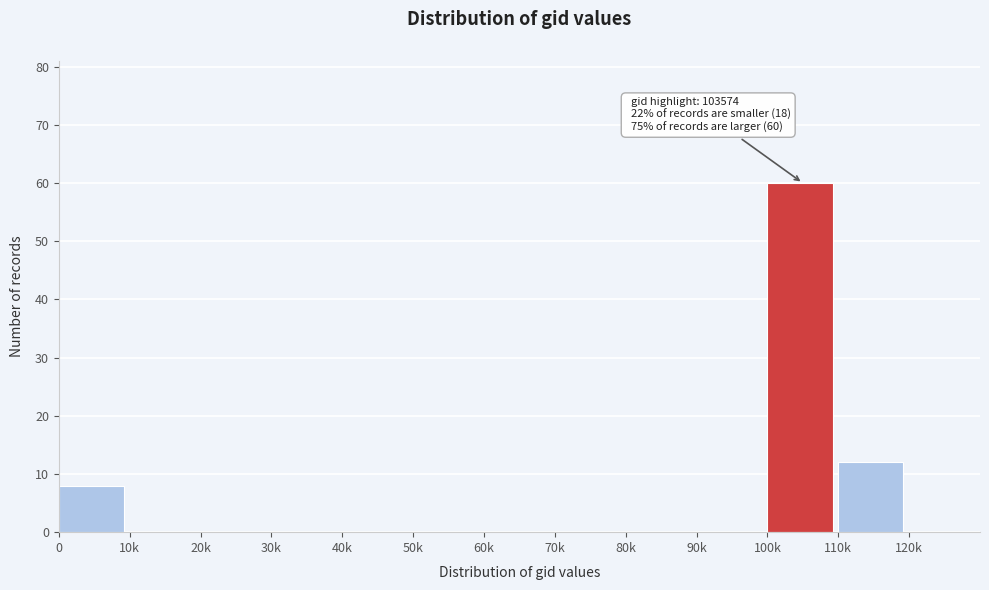

Reading left to right, what are all the values shown in this chart?

0=8	10k=0	20k=0	30k=0	40k=0	50k=0	60k=0	70k=0	80k=0	90k=0	100k=60	110k=12	120k=0